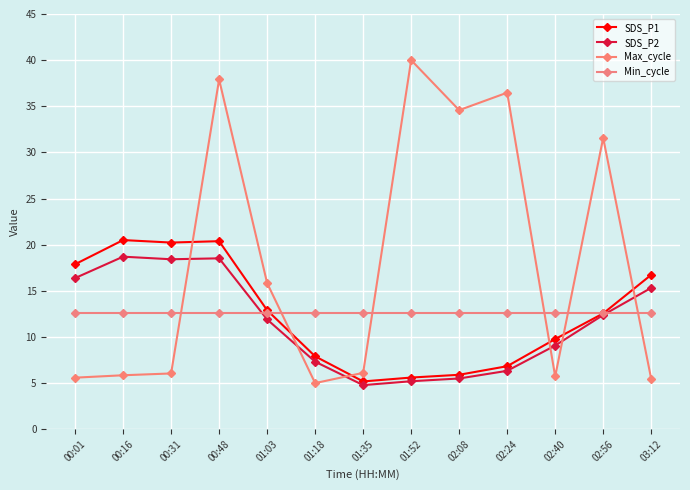

Where do Max_cycle and SDS_P1 first cross each other?

00:31 and 00:48